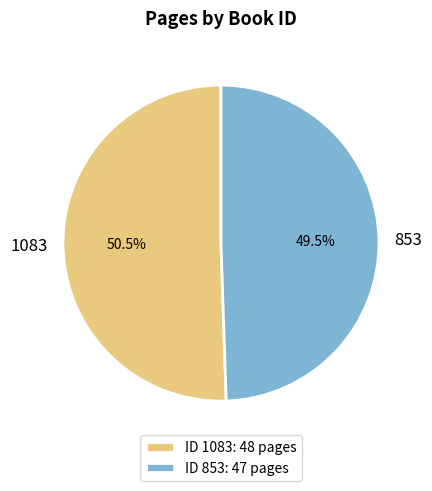

To the nearest percent, what is the average slice percentage?

50%